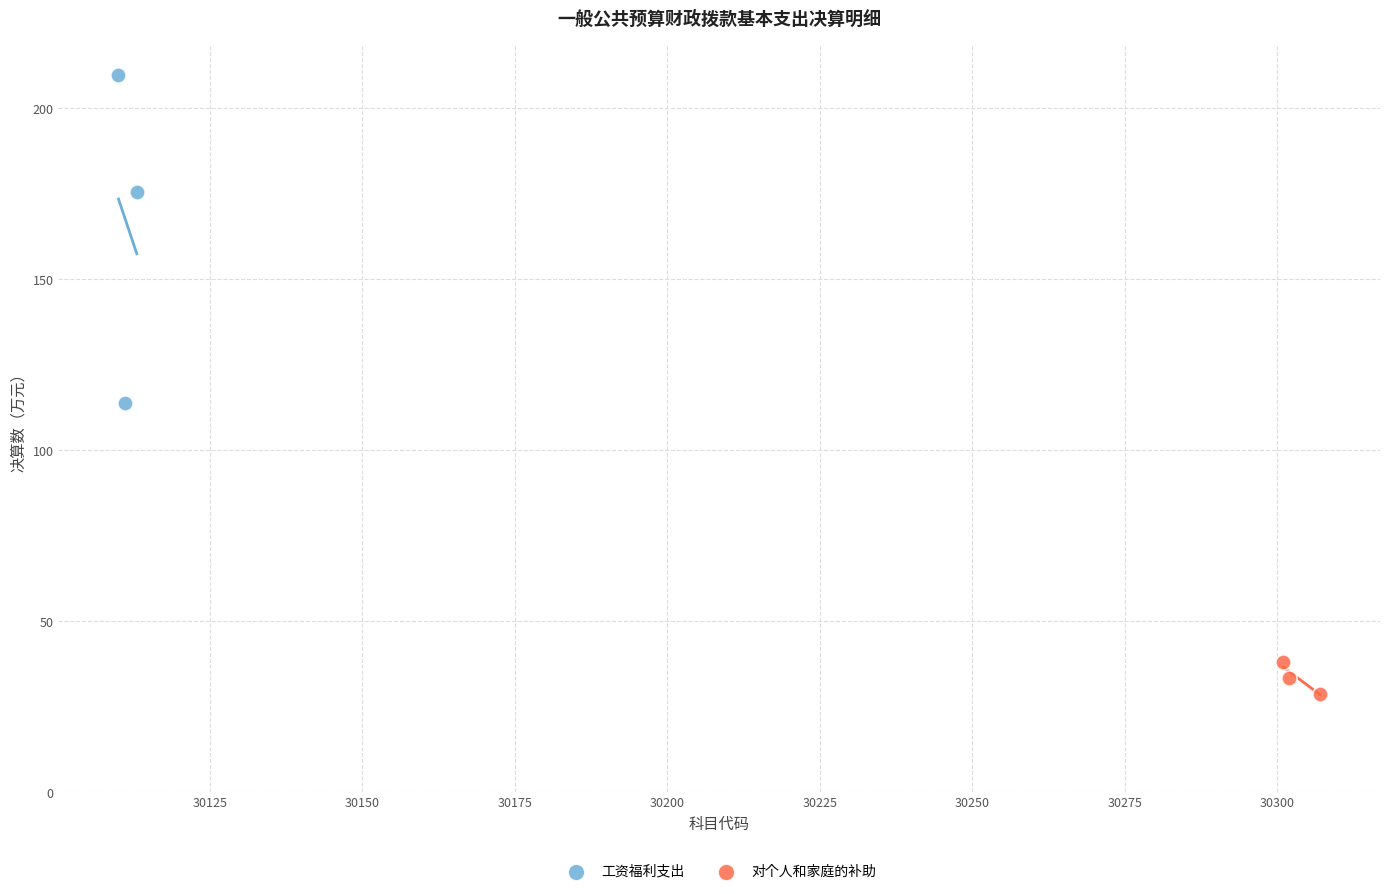

Which series has the widest spread of Y values?

工资福利支出